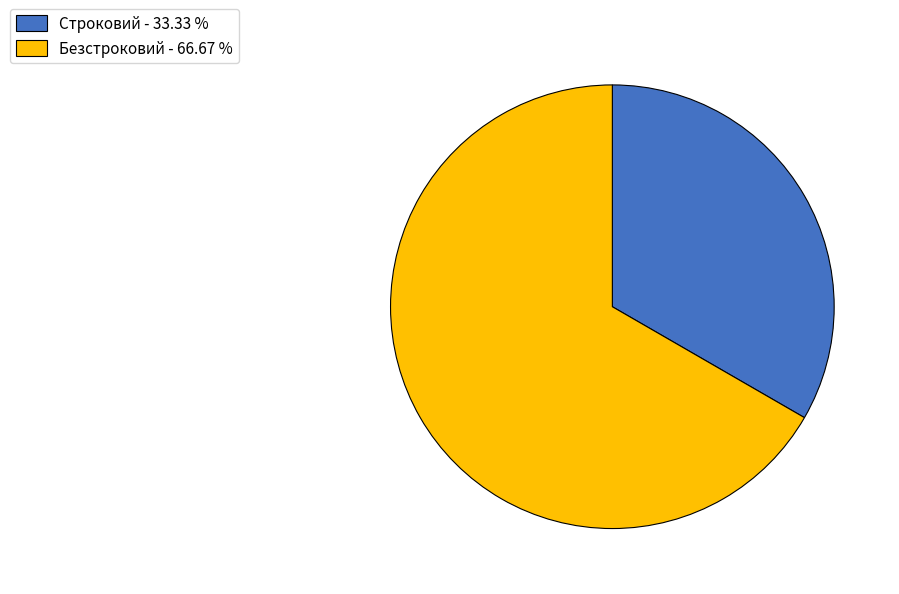

Between Безстроковий and Строковий, which is larger?

Безстроковий